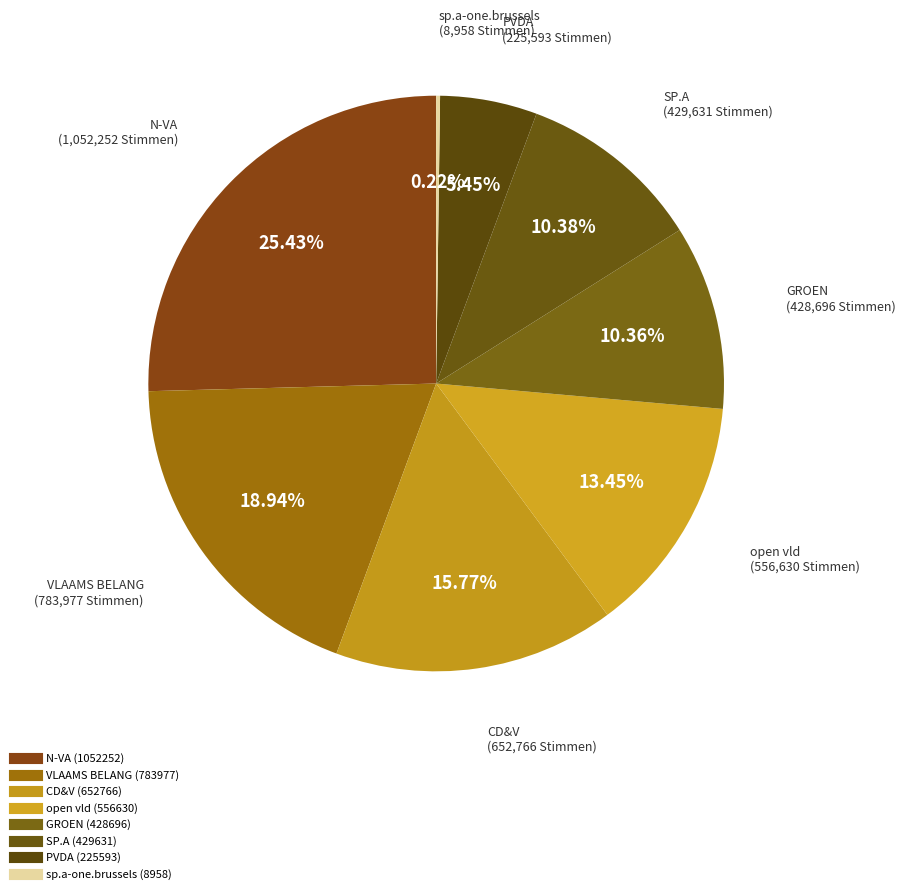

To the nearest percent, what is the difference between the SP.A and sp.a-one.brussels slice percentages?

10%